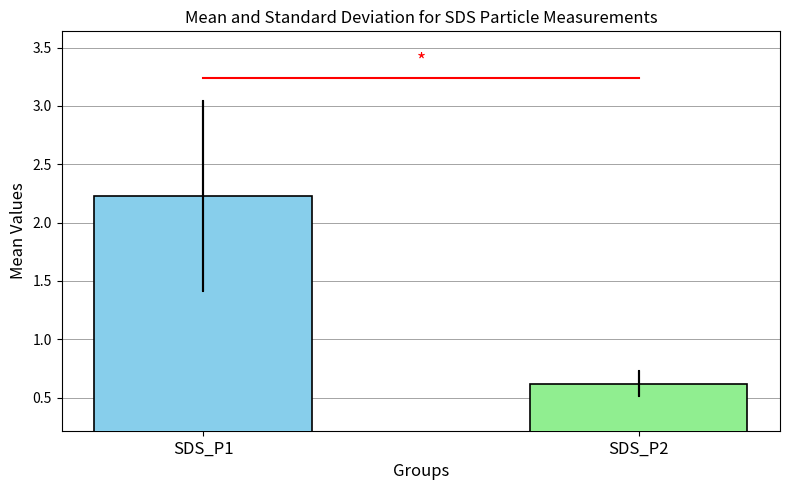

What is the maximum value shown in the chart?

2.2